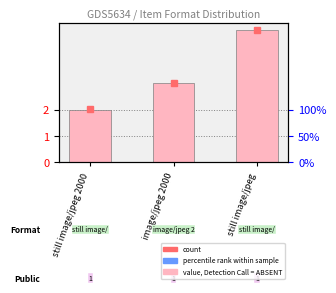

What is the value of the 1st bar from the left?

2